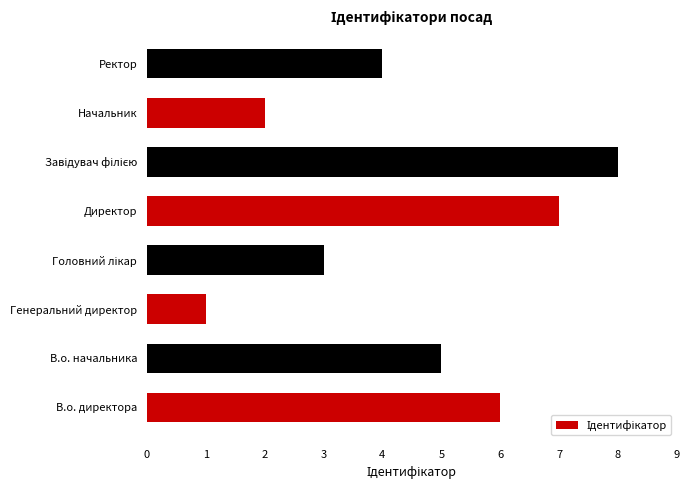

Are the bars grouped side by side (vs. stacked)?

No